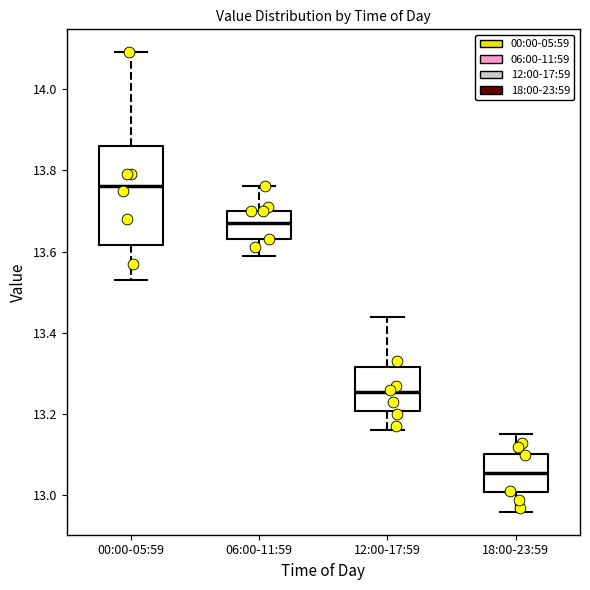

Reading left to right, transcribe this box plot: for each box, give where its median line is, the range the box spans, and where its two whiskers end, as read against the y-axis. The values are not printed on the chart, so give them approximately, as read against the axis.

00:00-05:59: median 13.76, box 13.62 to 13.86, whiskers 13.54 to 14.10
06:00-11:59: median 13.68, box 13.64 to 13.70, whiskers 13.60 to 13.76
12:00-17:59: median 13.26, box 13.20 to 13.32, whiskers 13.16 to 13.44
18:00-23:59: median 13.06, box 13.00 to 13.10, whiskers 12.96 to 13.16